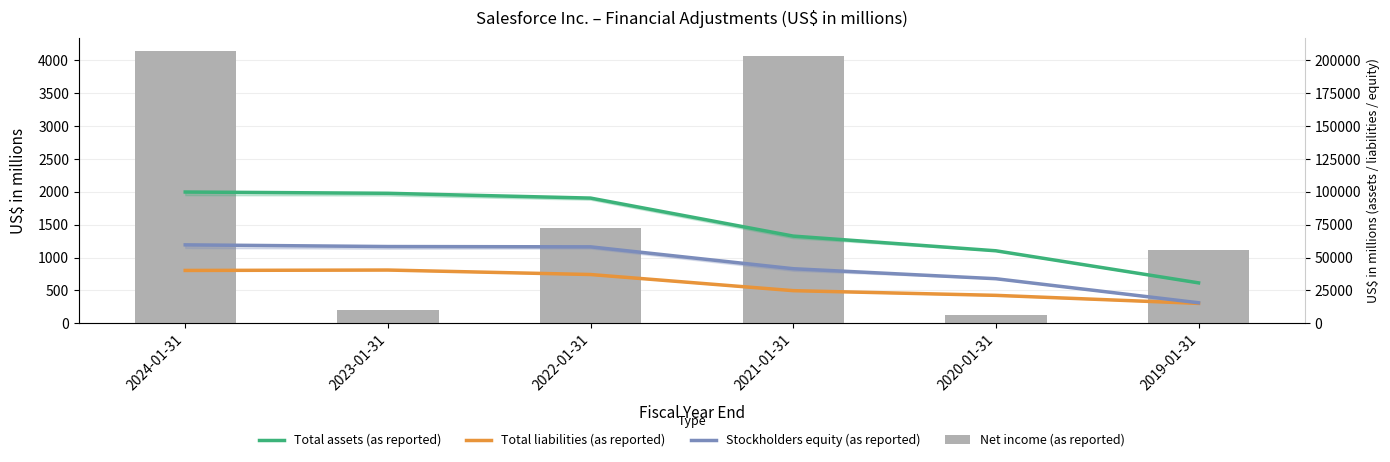

What is the difference between the Total assets (as reported) values at 2020-01-31 and 2019-01-31?

487.8